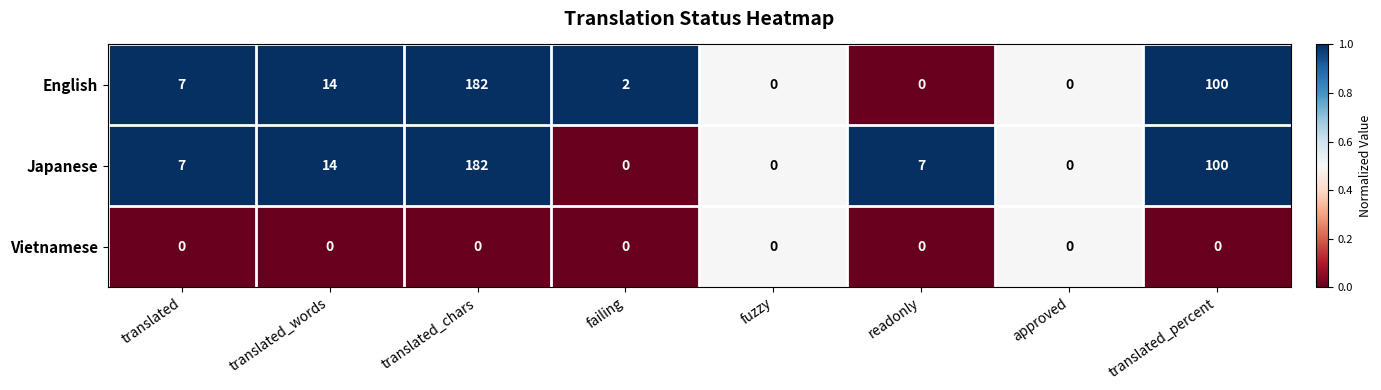

What is the total value across all series at failing?

2